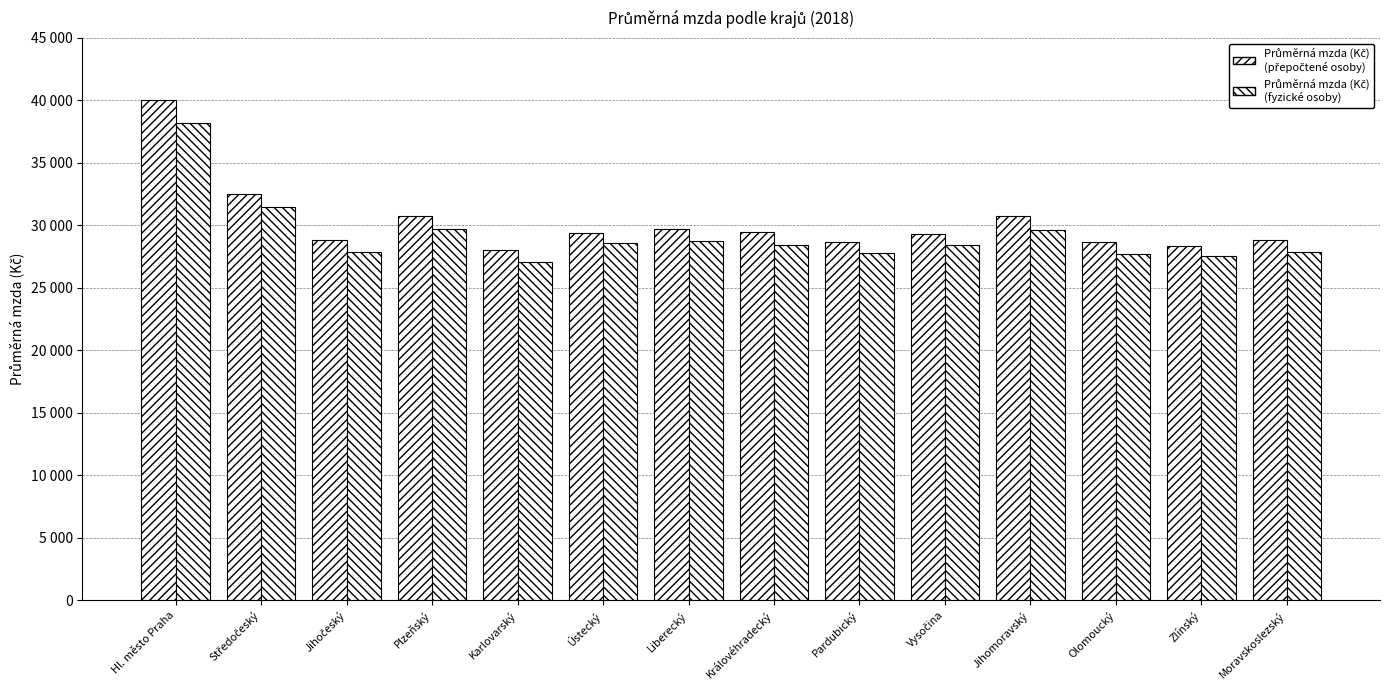

Are the bars horizontal?

No